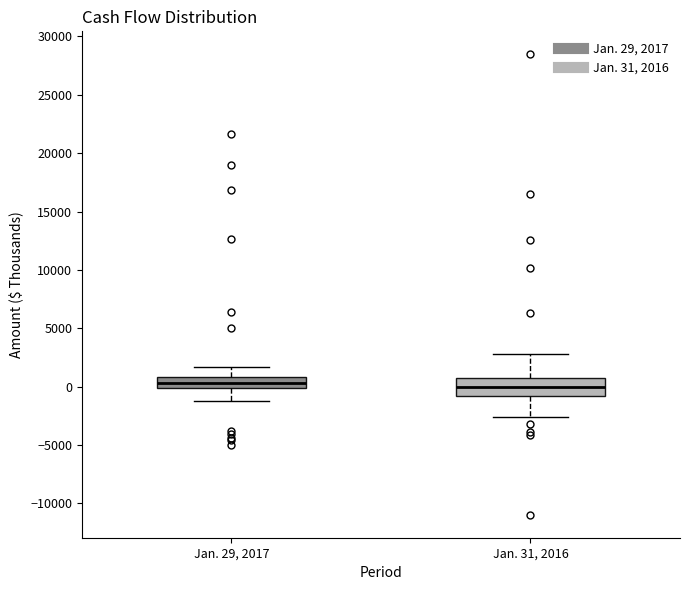

Reading left to right, read every box against the y-axis: the position of its median line, the range the box covers, and the ends of its whiskers. The values are not printed on the chart, so give them approximately, as read against the axis.

Jan. 29, 2017: median 500, box 0 to 1000, whiskers -1000 to 1500
Jan. 31, 2016: median 0, box -1000 to 1000, whiskers -2500 to 3000